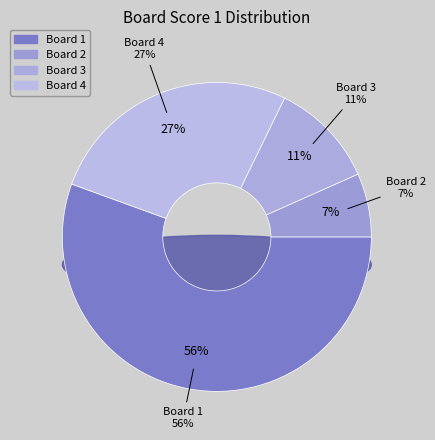

Rank the categories by value from lowest to highest.

2, 3, 4, 1